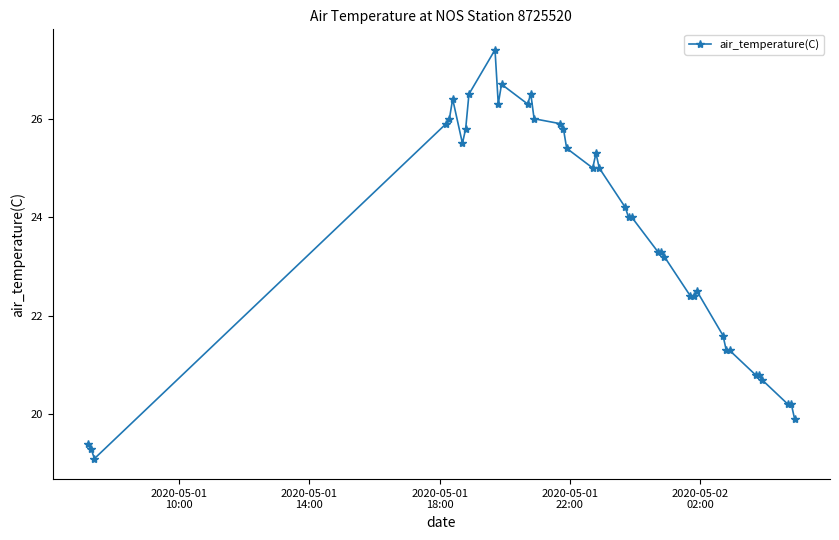

What is the sum of all values?

921.6